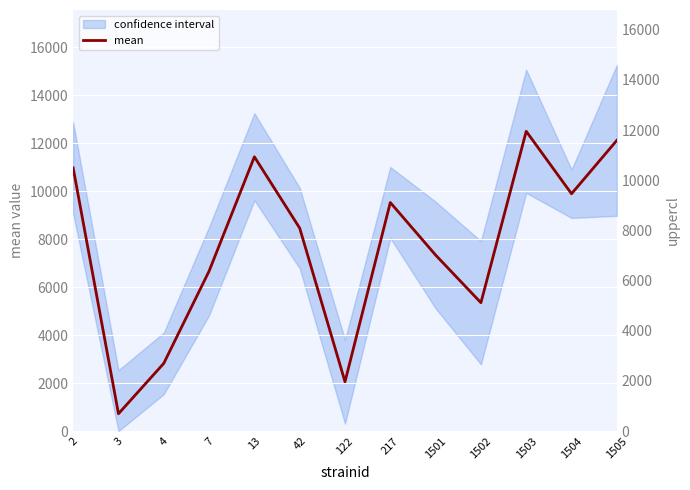

True or false: the data shows 2058.2 at 122.

True